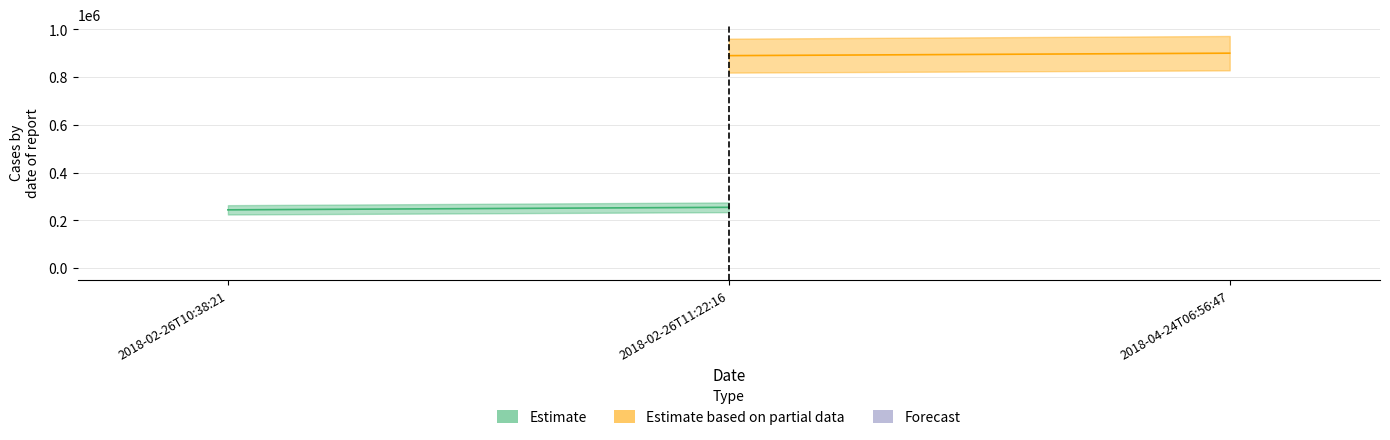

Reading right to left, what are all the values shown in this chart?

Estimate: 254430	254432	243800
Estimate based on partial data: 900116	889784	889821
Forecast: 0	0	0